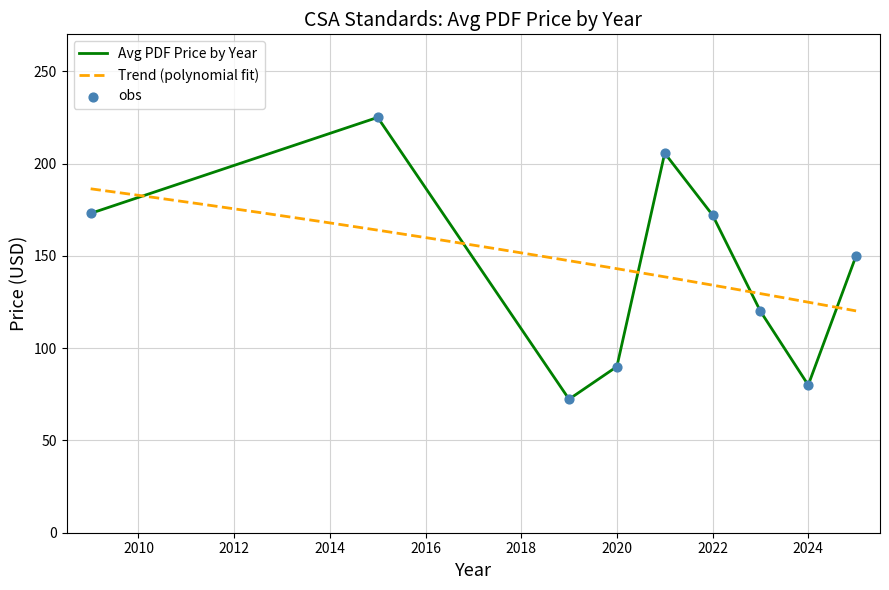

What is the lowest value of the Avg PDF Price by Year series?

72.3